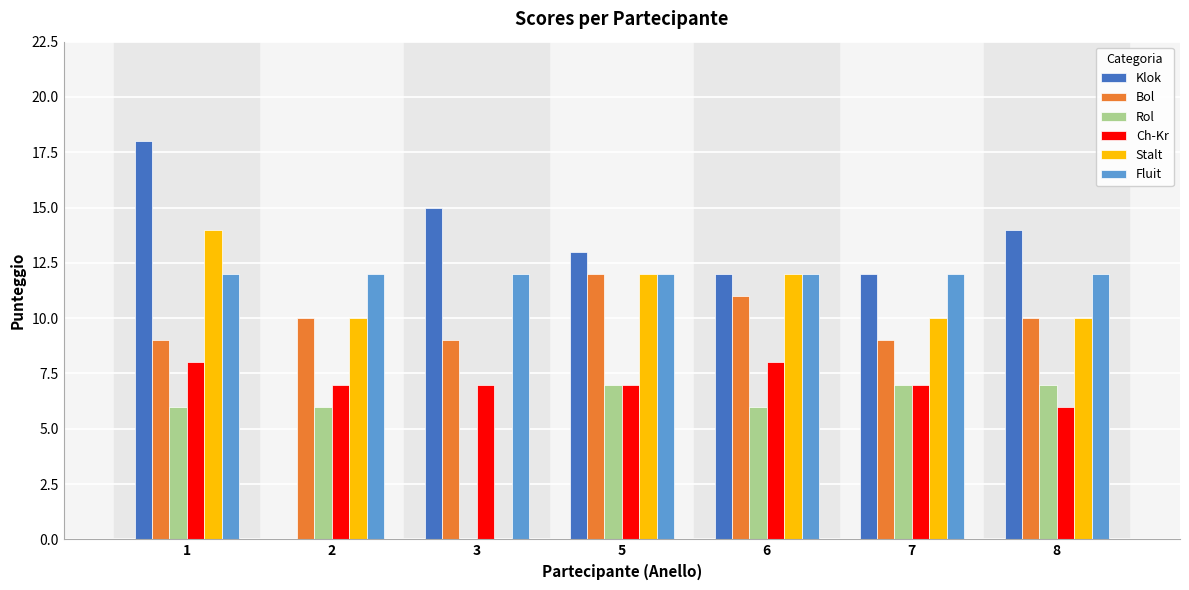

Which category has the highest value across all series?

1